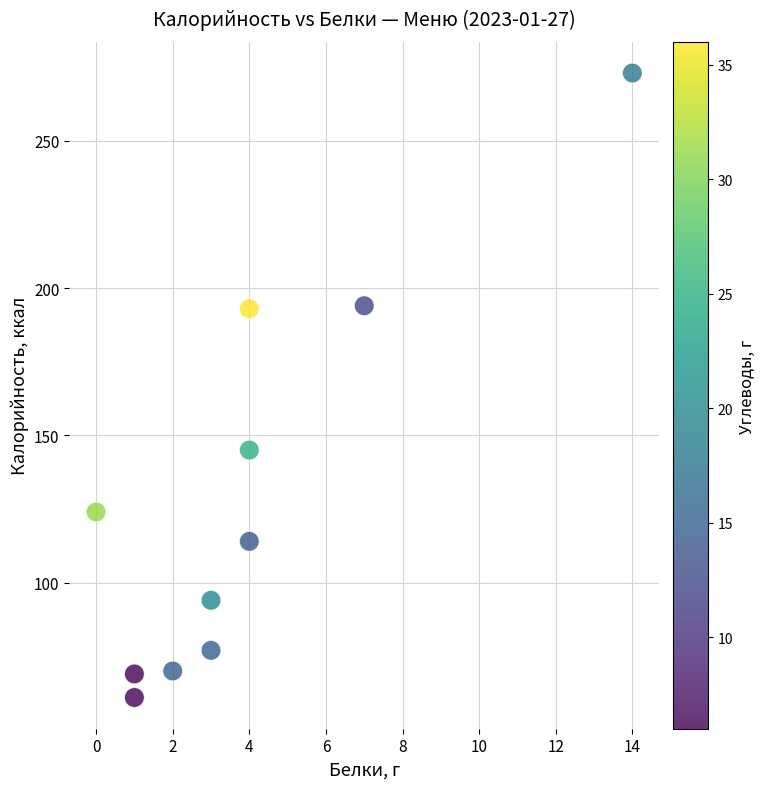

What is the average X value?

4